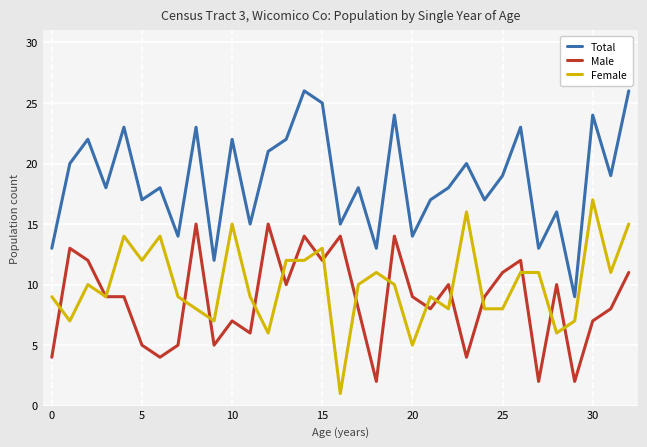

True or false: Female and Total cross at least once.

False